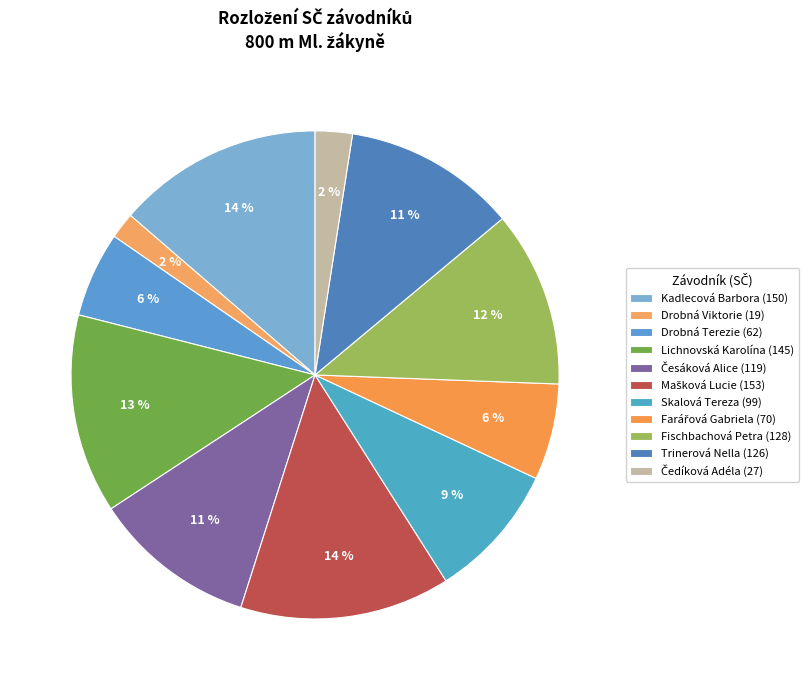

Is Čedíková Adéla the majority of the pie?

No